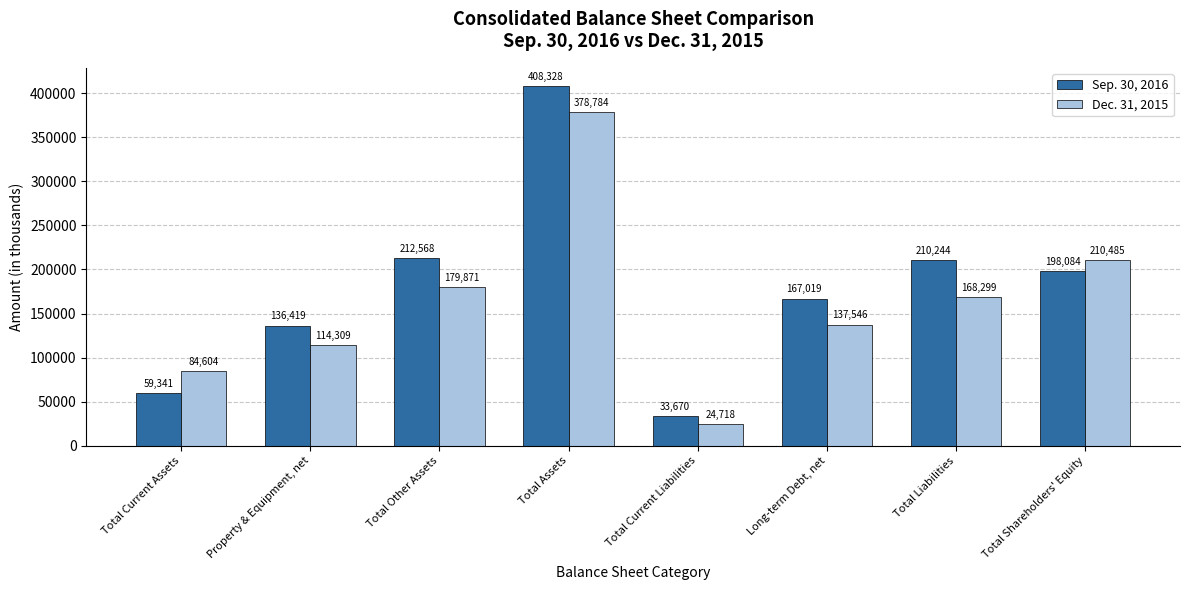

How many data points does each series have?

8